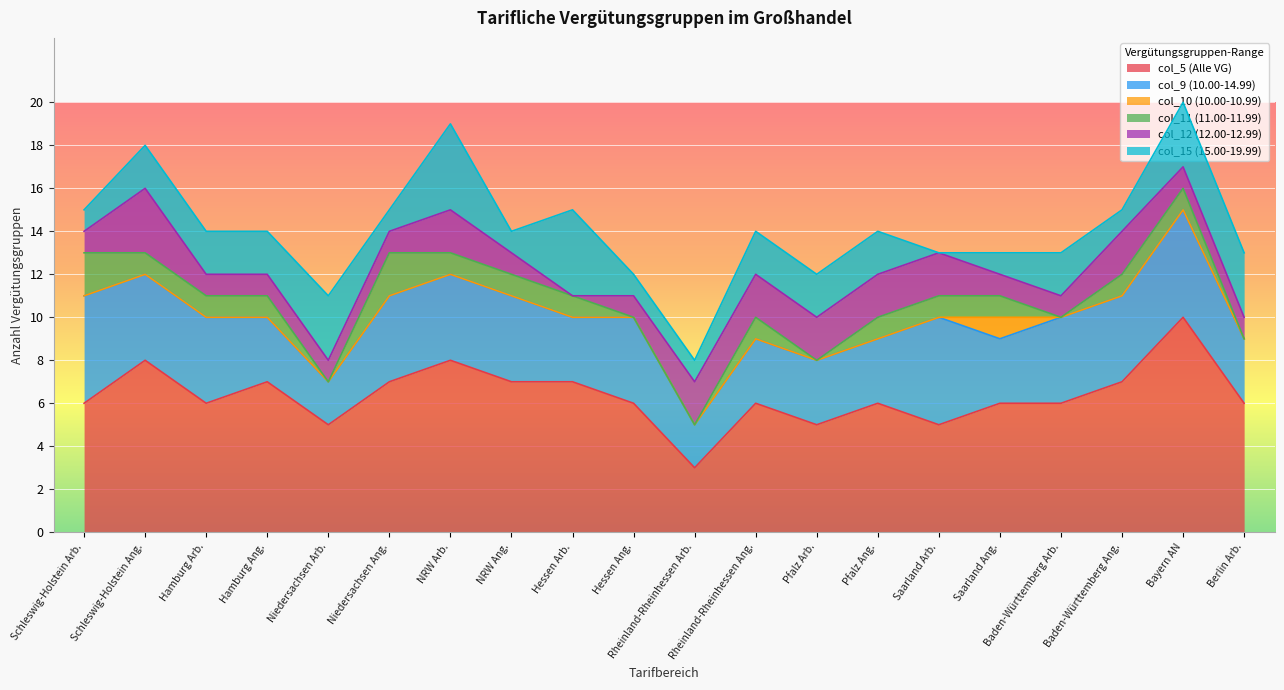

True or false: col_5 (Alle VG) and col_12 (12.00-12.99) cross at least once.

False